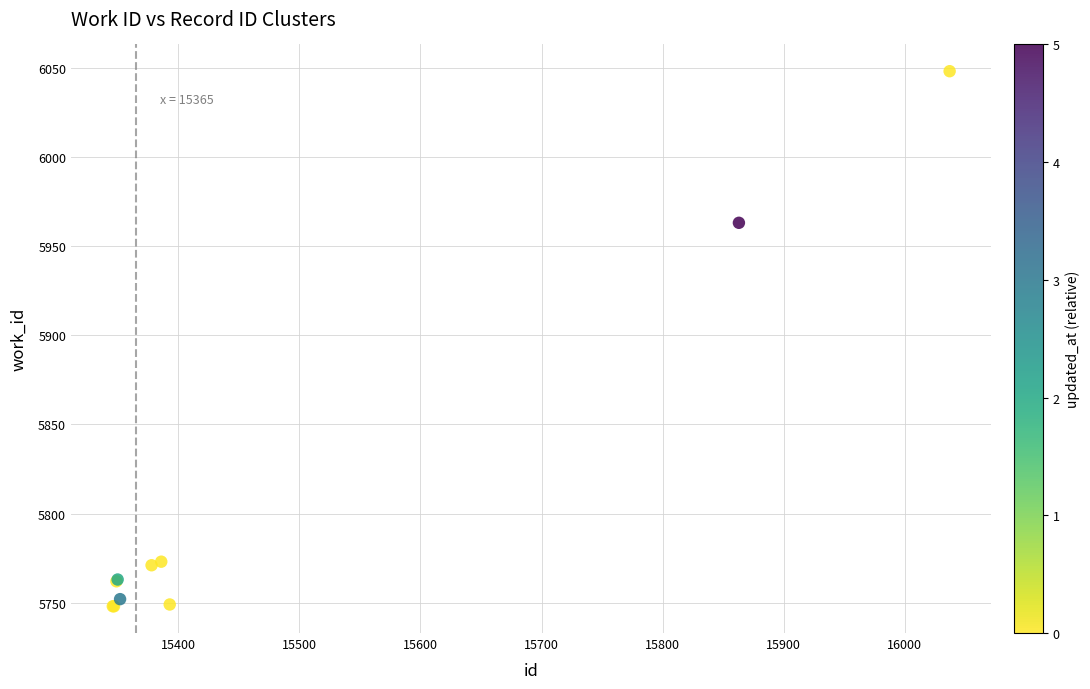

What Y value in the scatter plot is closest to 5898?

5963